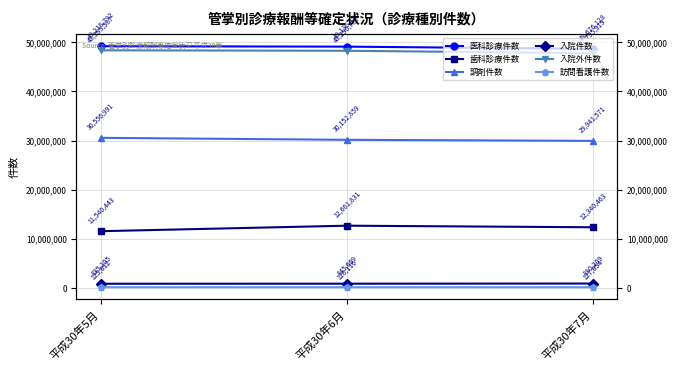

Which series has the largest range (max minus min)?

歯科診療件数